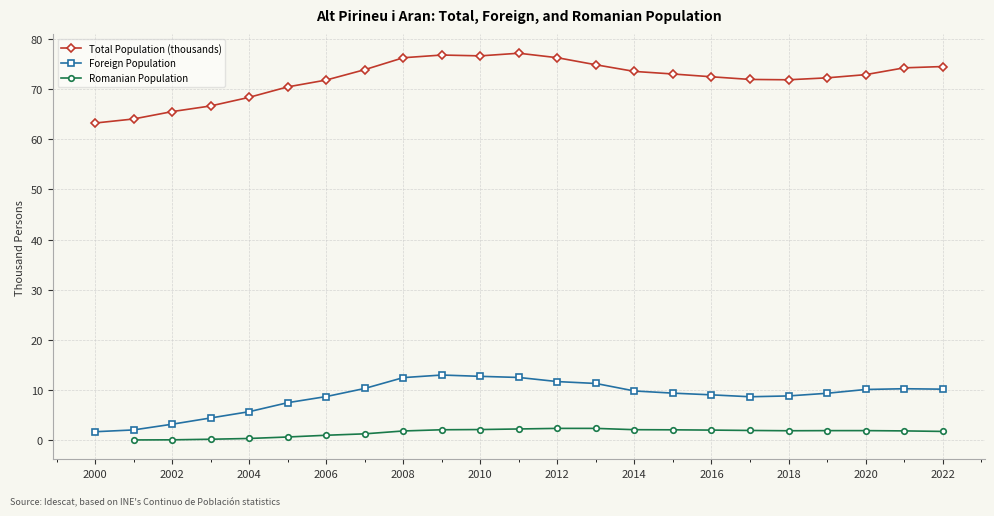

True or false: Foreign Population and Total Population (thousands) cross at least once.

False